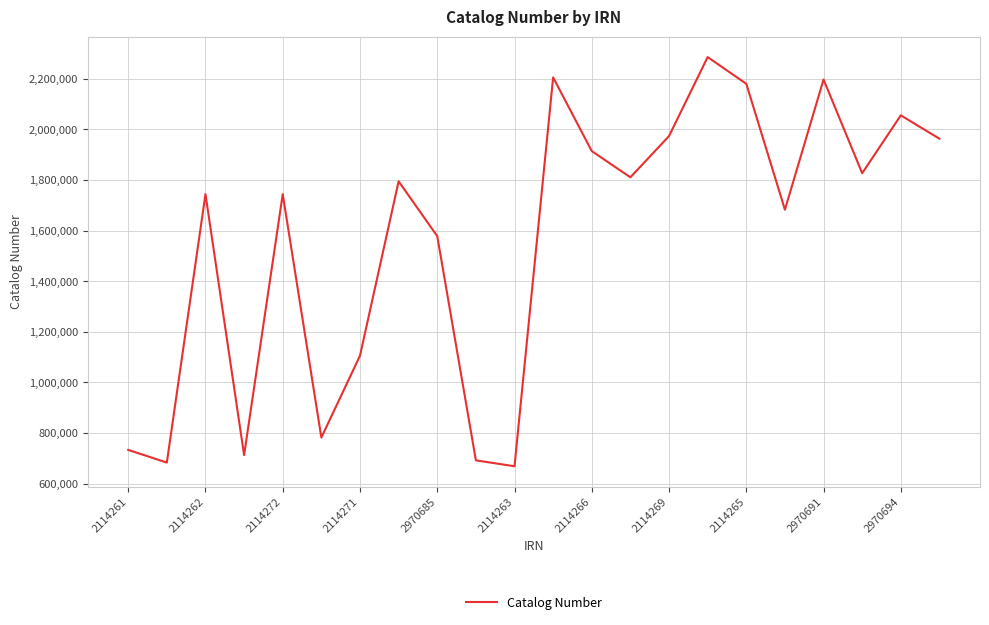

What is the difference between the maximum and minimum values?

1616897